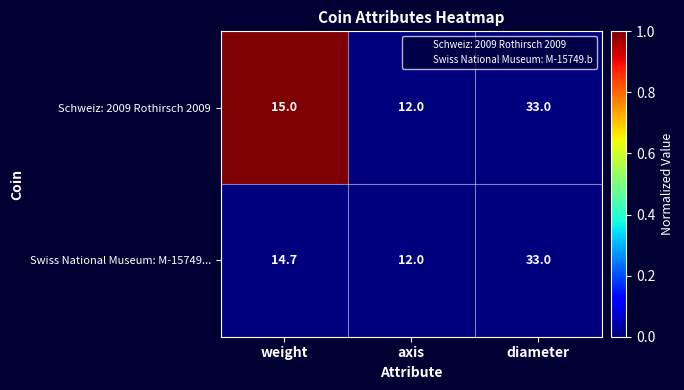

At which category does the chart reach its minimum across all series?

axis